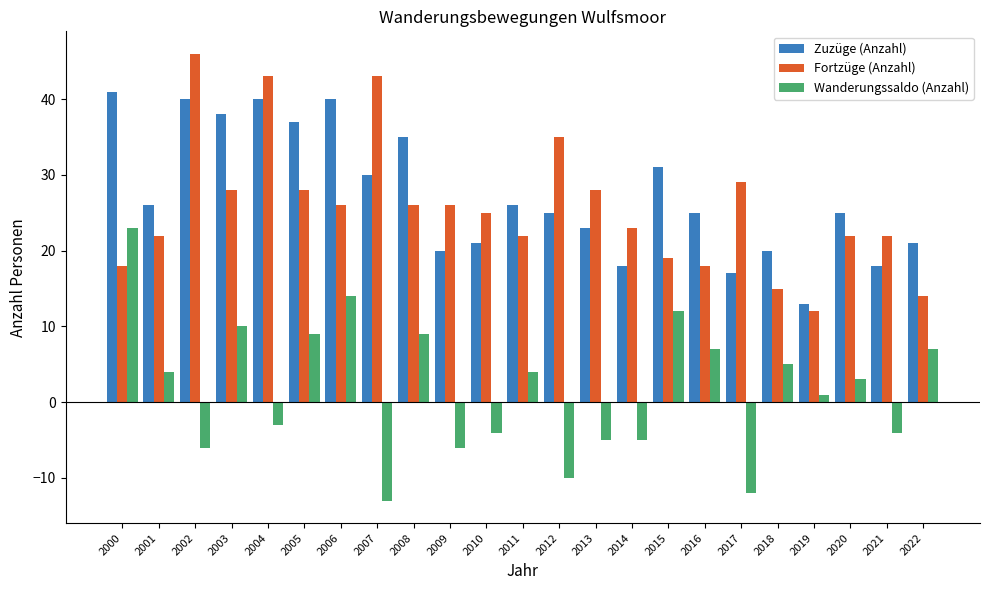

What is the sum of all Fortzüge (Anzahl) values?

590